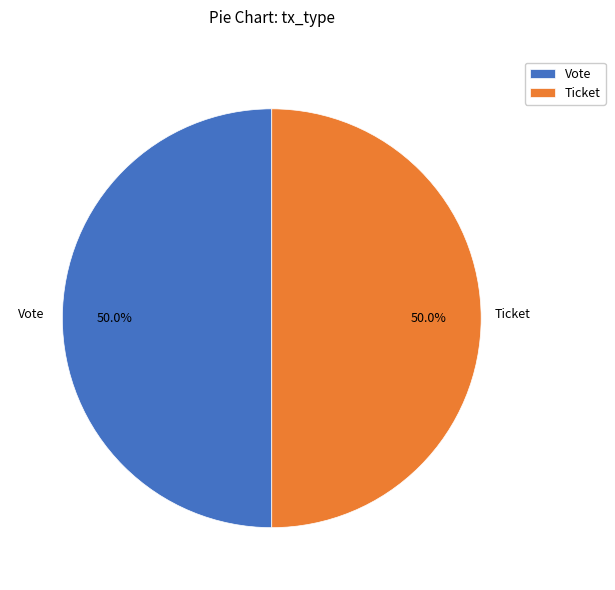

What is the total percentage of Vote and Ticket?

100.0%